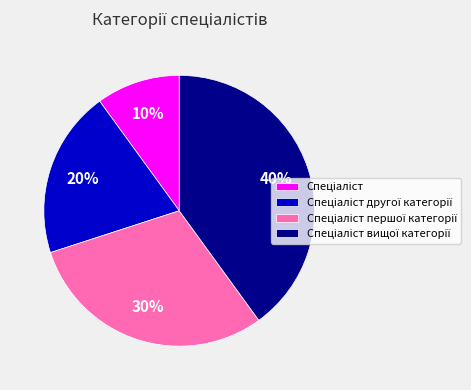

Is there any slice that represents more than half of the pie?

No